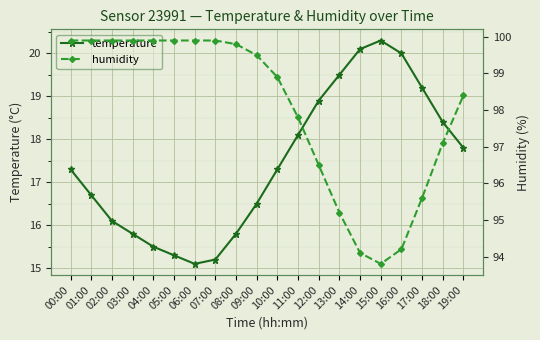

What is the label of the 12th point from the left?

11:00